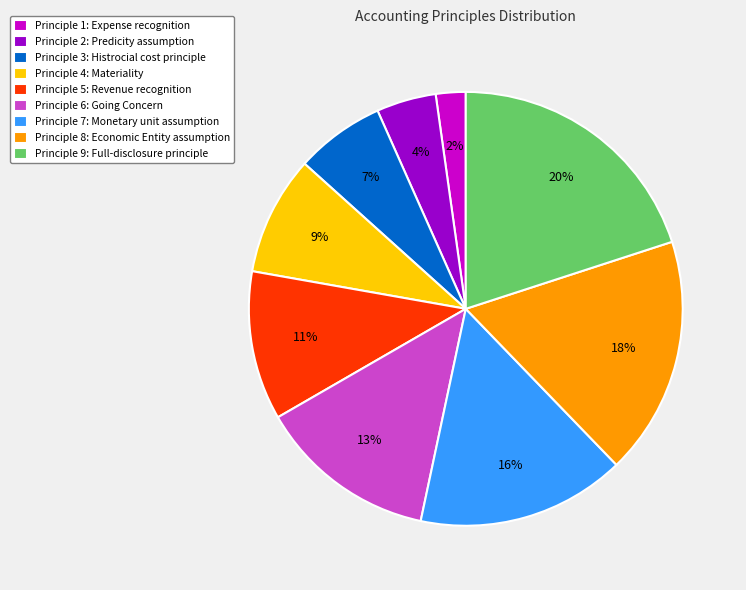

Which has a higher value, Principle 3: Histrocial cost principle or Principle 7: Monetary unit assumption?

Principle 7: Monetary unit assumption